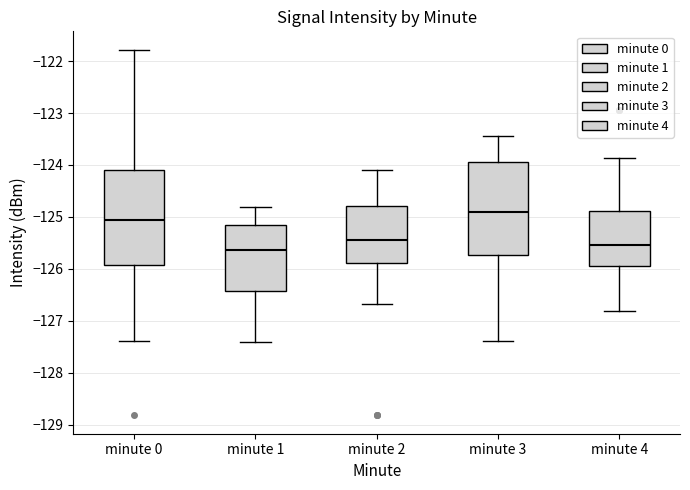

Which box's median line is the highest?

minute 3